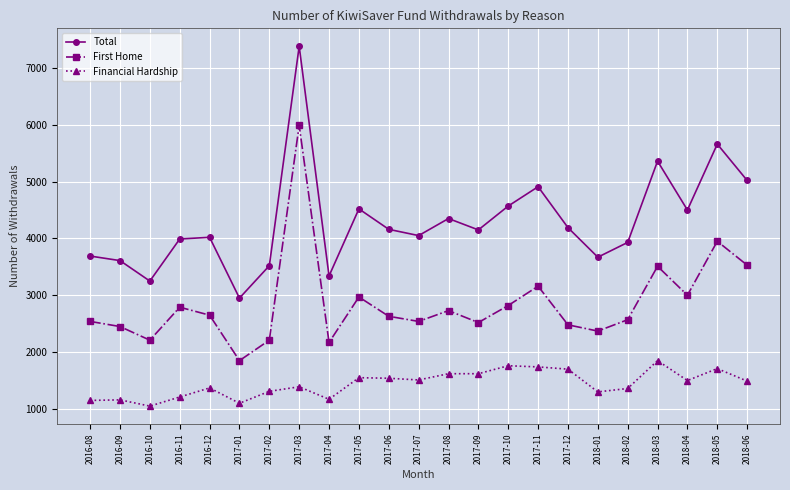

What is the smallest value displayed?

1050